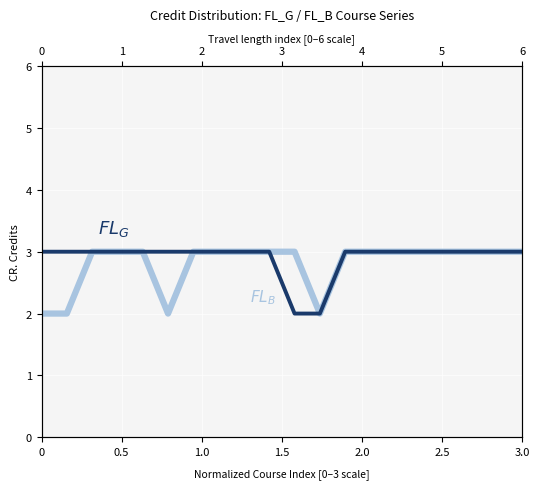

Which series has the widest spread of values?

$FL_G$